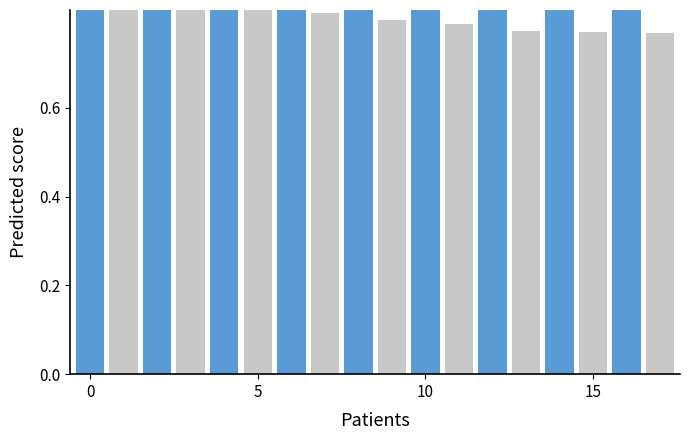

Count the Male values in the range 0 to 1.

9